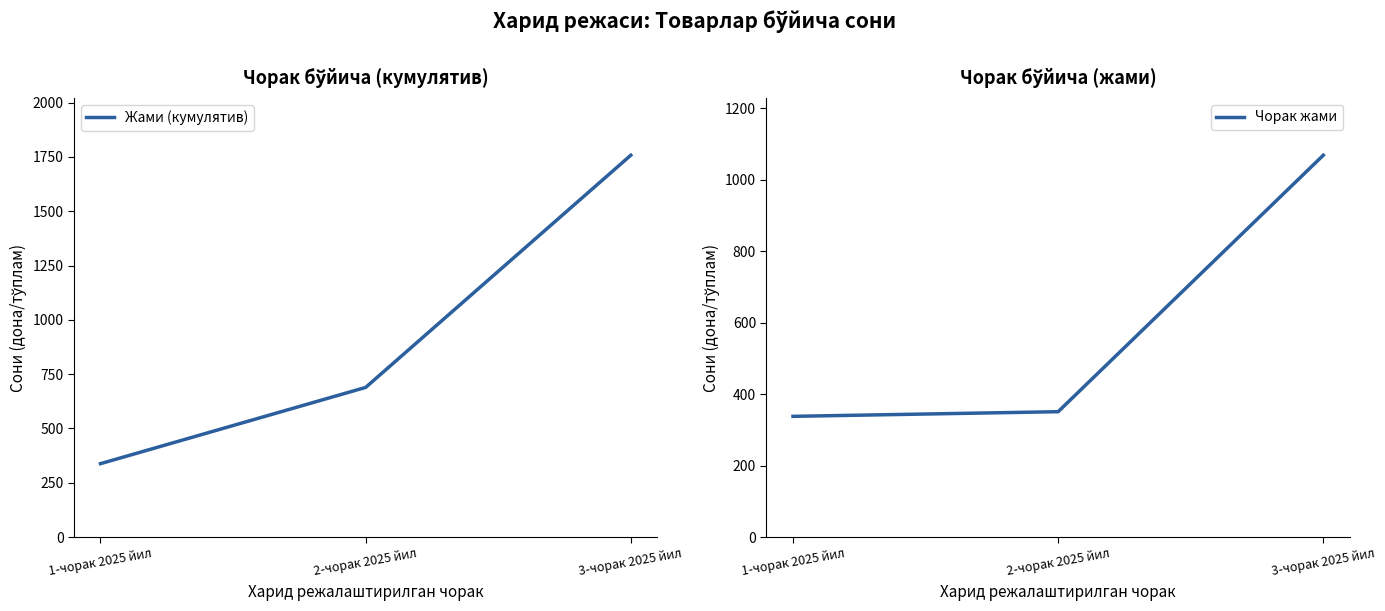

At which category is the sum across all series the highest?

3-чорак 2025 йил